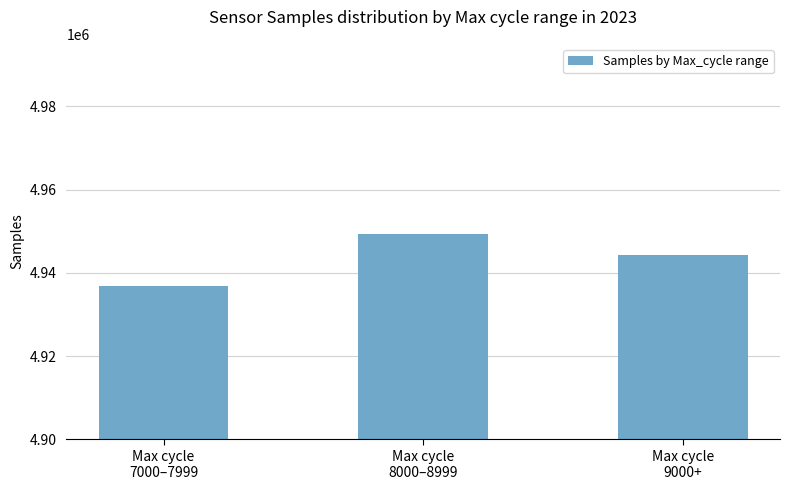

True or false: the data shows 6419681 at Max cycle
7000–7999.

False